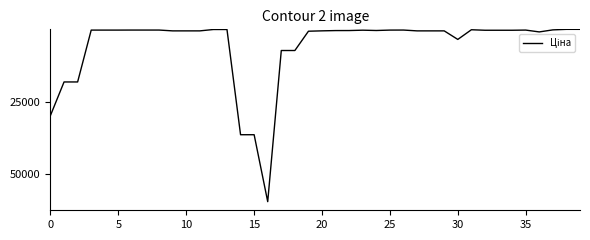

What is the maximum value shown in the chart?

59523.0